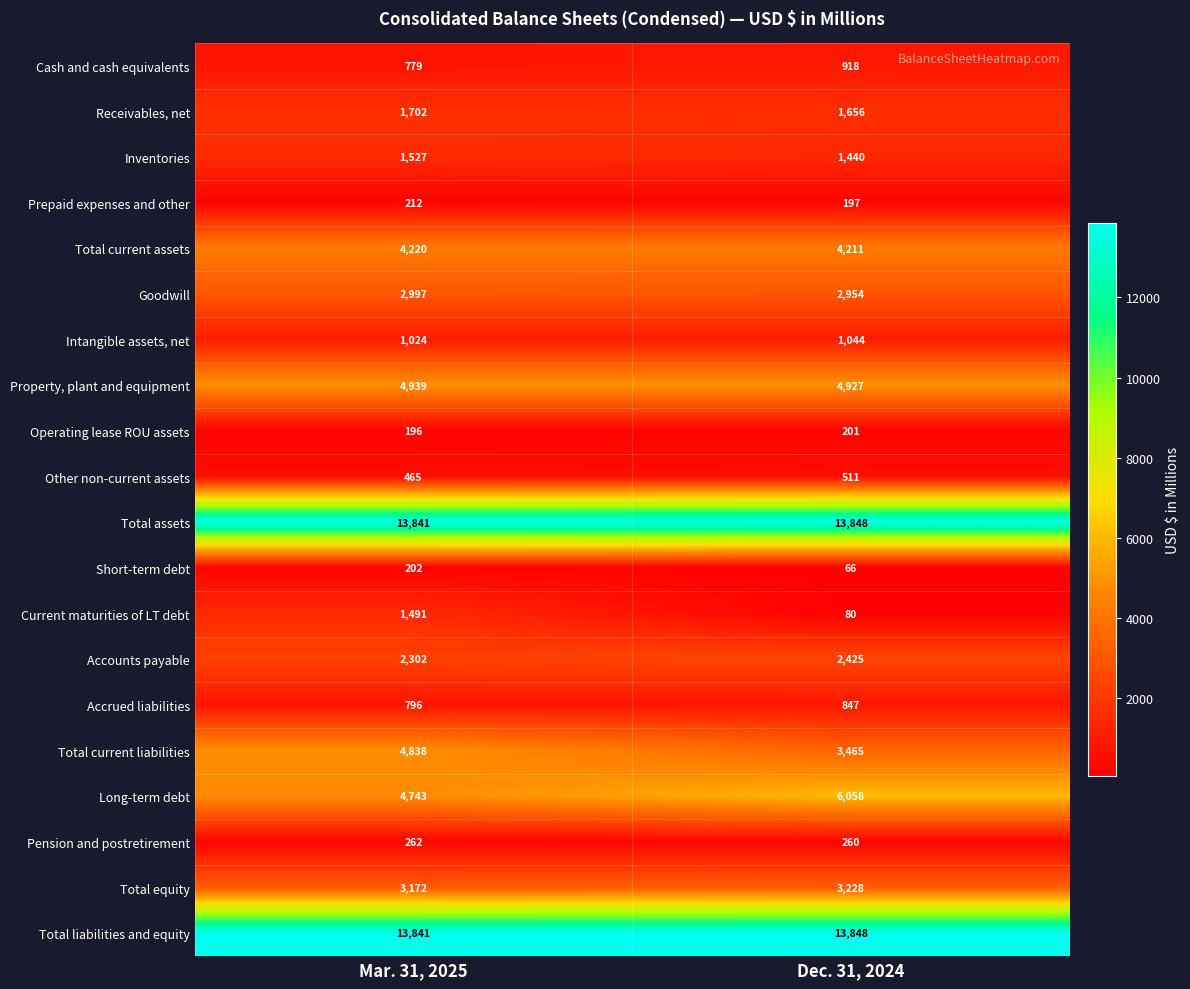

At which category does the chart reach its peak across all series?

Dec. 31, 2024